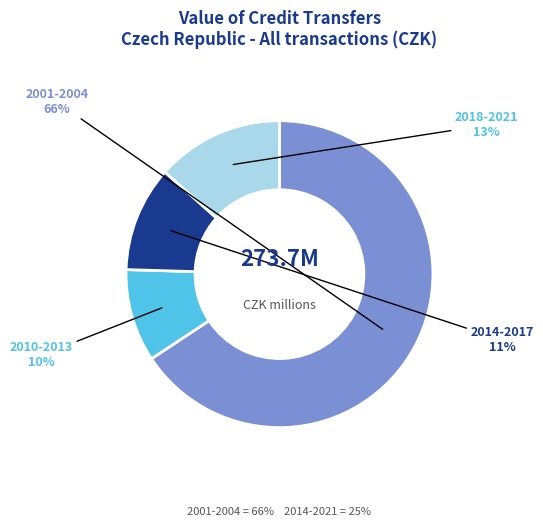

To the nearest percent, what is the difference between the largest and smallest slice percentages?

56%